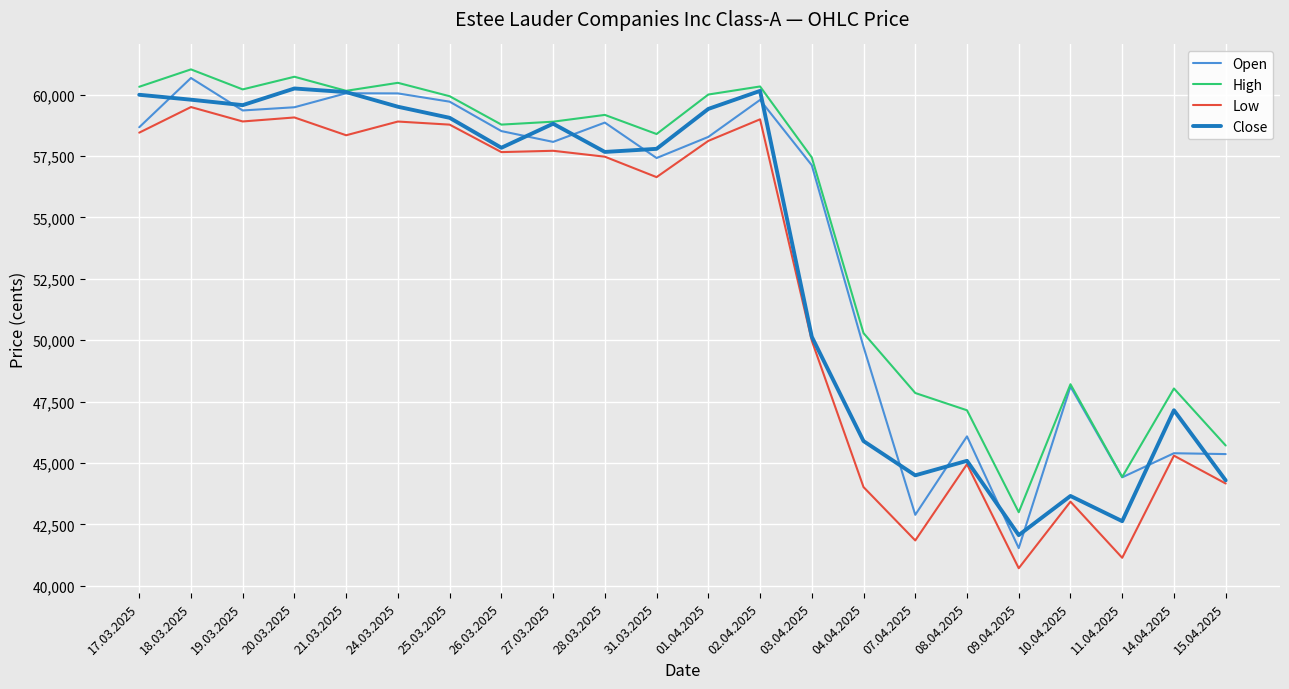

Which series changed the most between 25.03.2025 and 08.04.2025?

Close